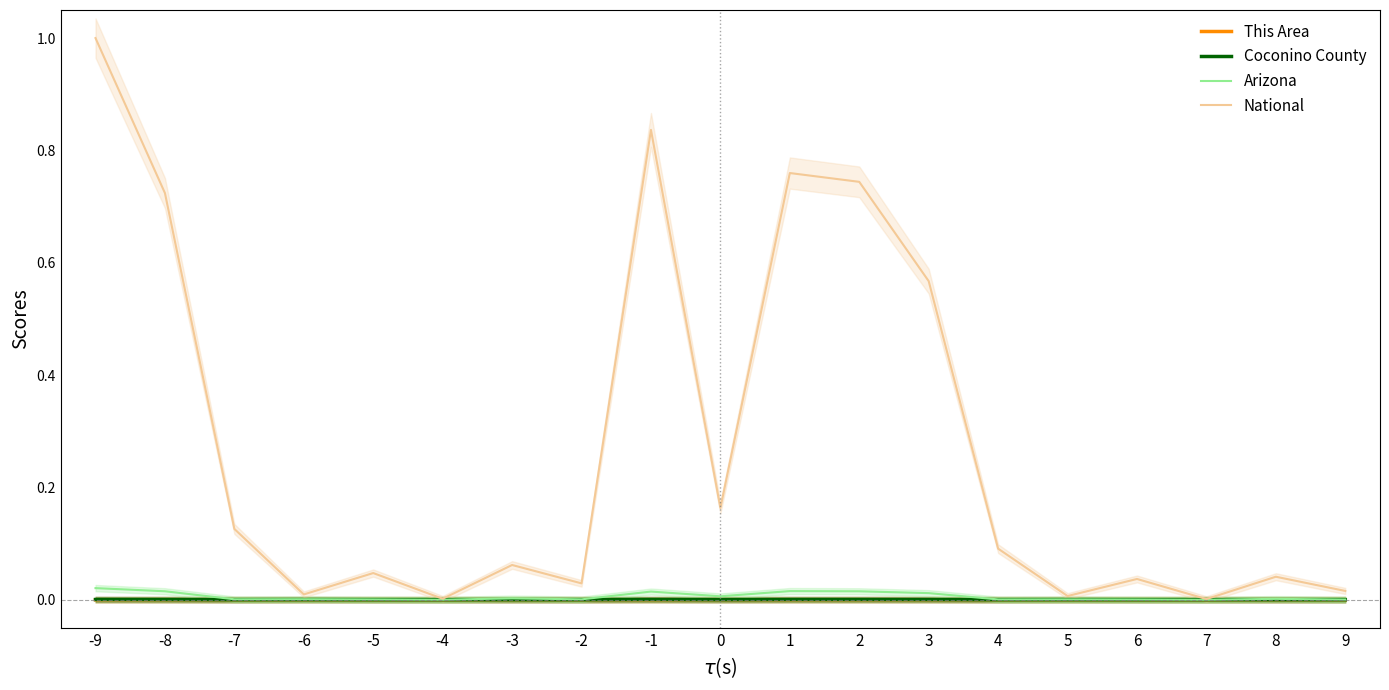

True or false: Coconino County and Arizona cross at least once.

False